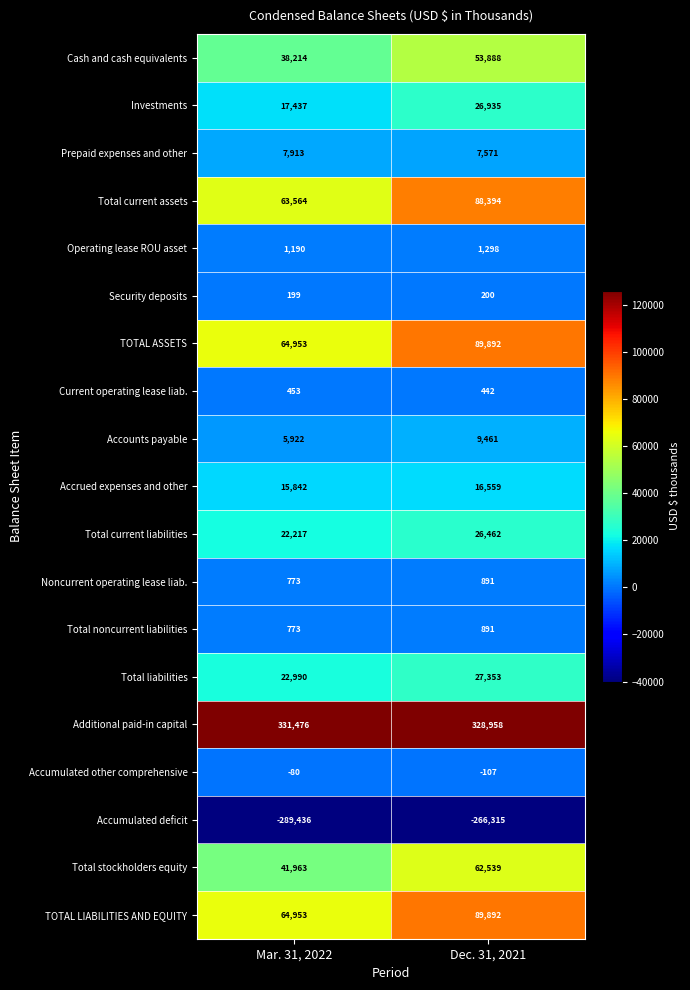

What is the total value across all series at Mar. 31, 2022?

411316